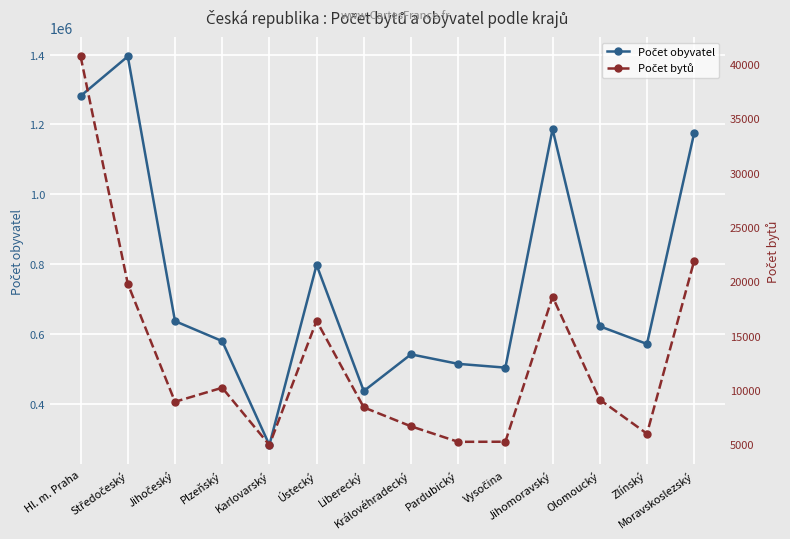

Does the chart display data point markers on the line(s)?

Yes